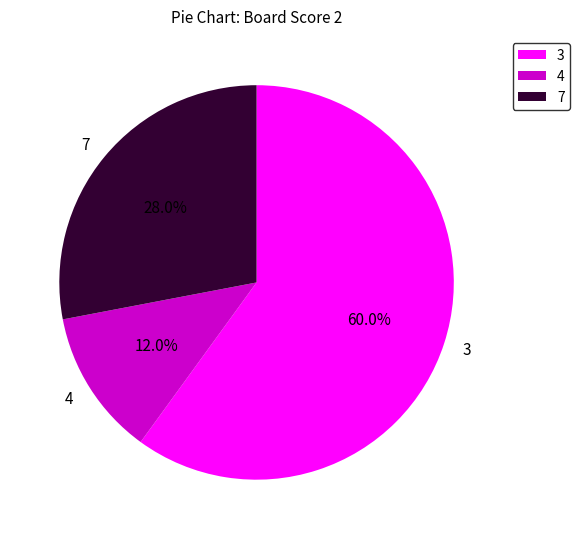

Which has a higher value, 3 or 4?

3